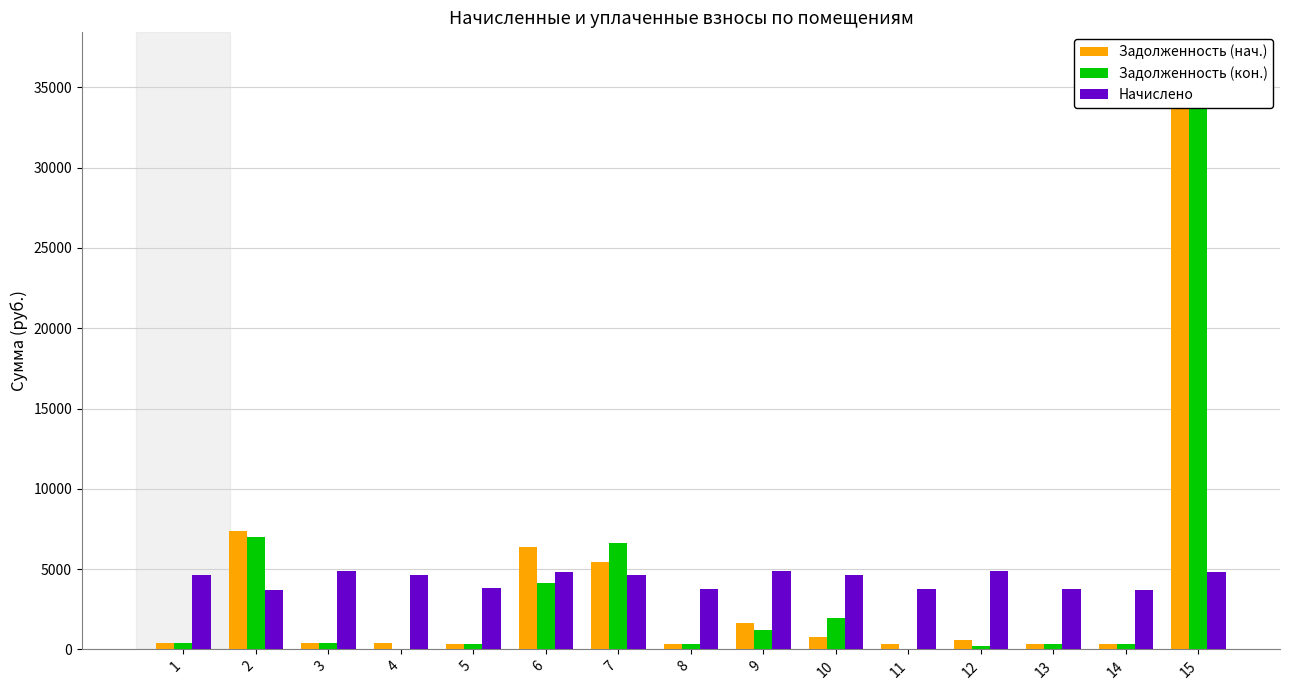

True or false: Задолженность (кон.) has a value of 70.7 at 5.

False